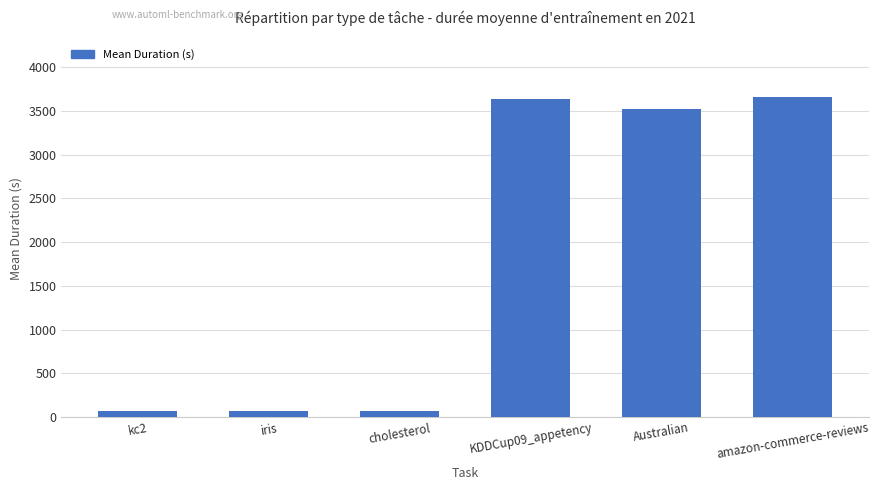

Does the chart contain stacked bars?

No